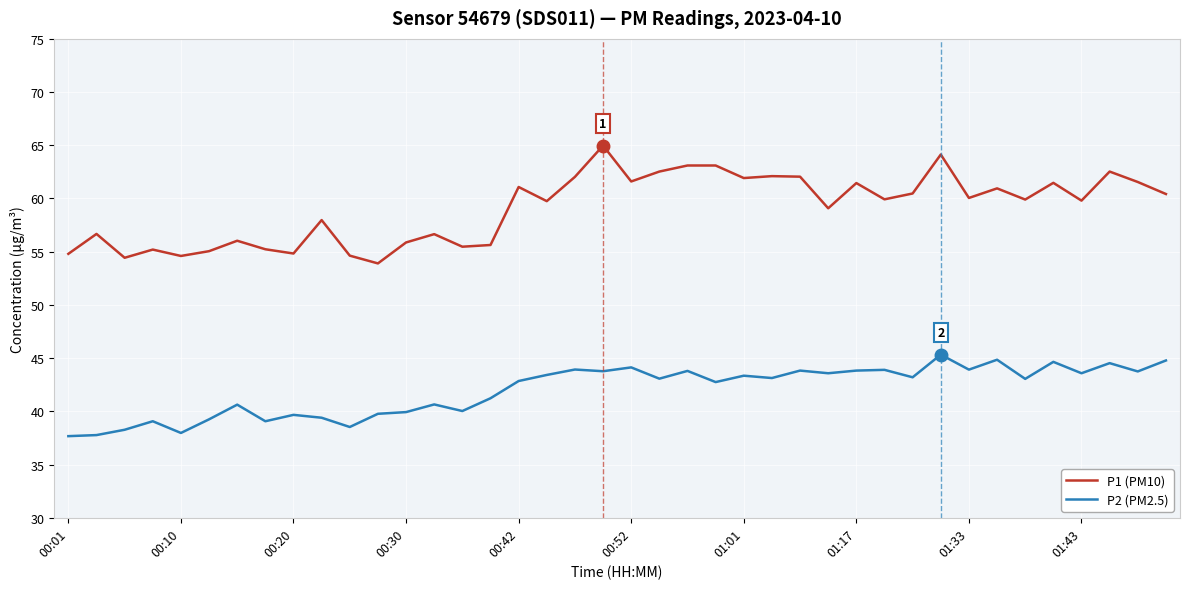

What is the average value of the P1 (PM10) series?

59.1